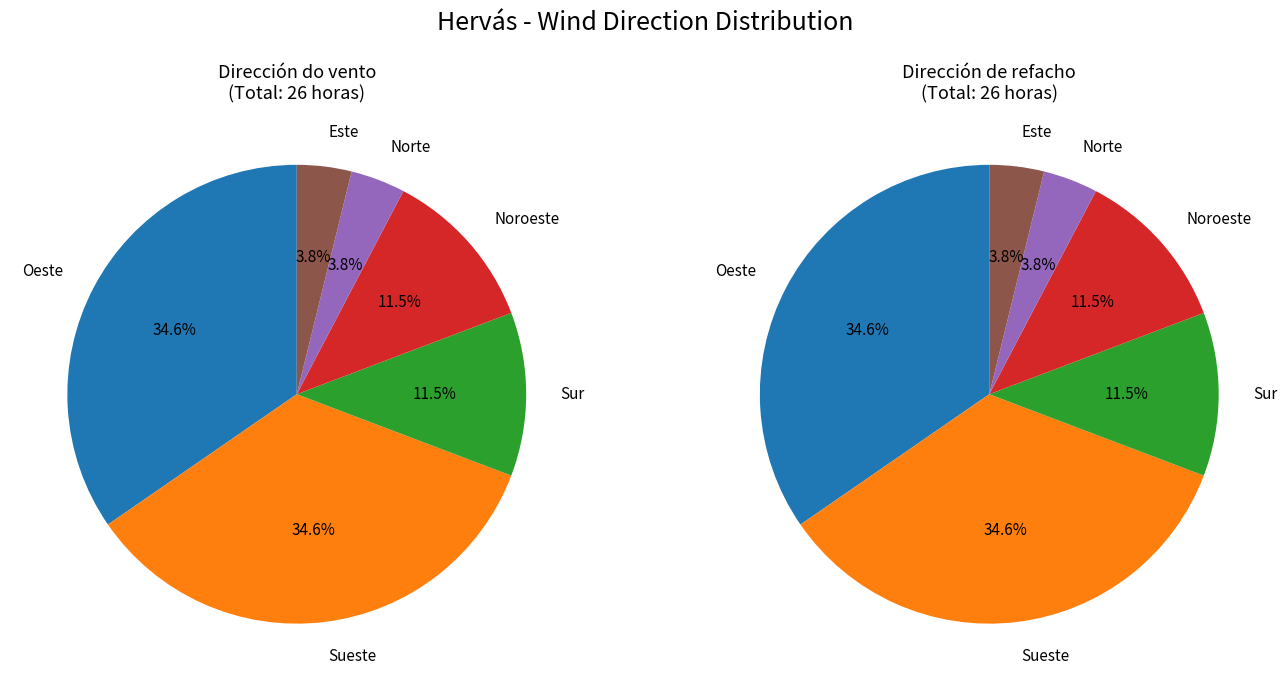

How many segments does this pie chart have?

6